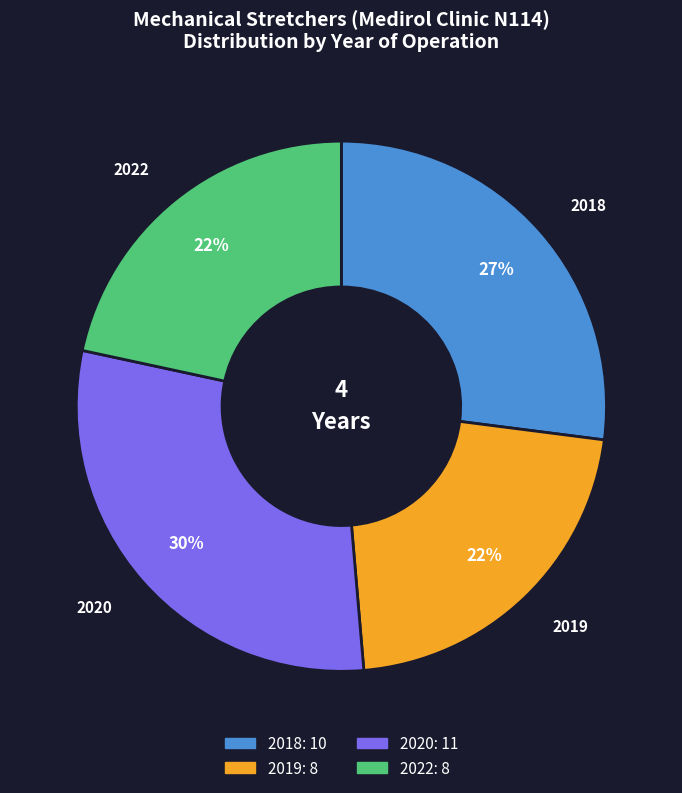

Is there any slice that represents more than half of the pie?

No